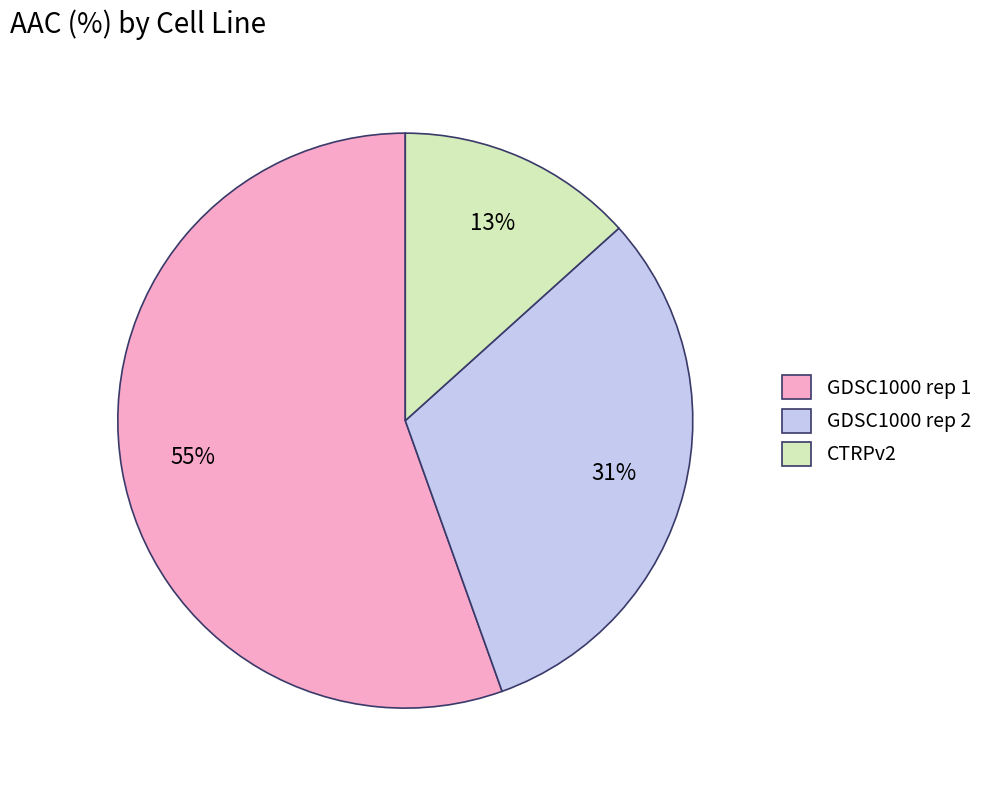

Is it true that GDSC1000 rep 2 is 42% of the pie?

False